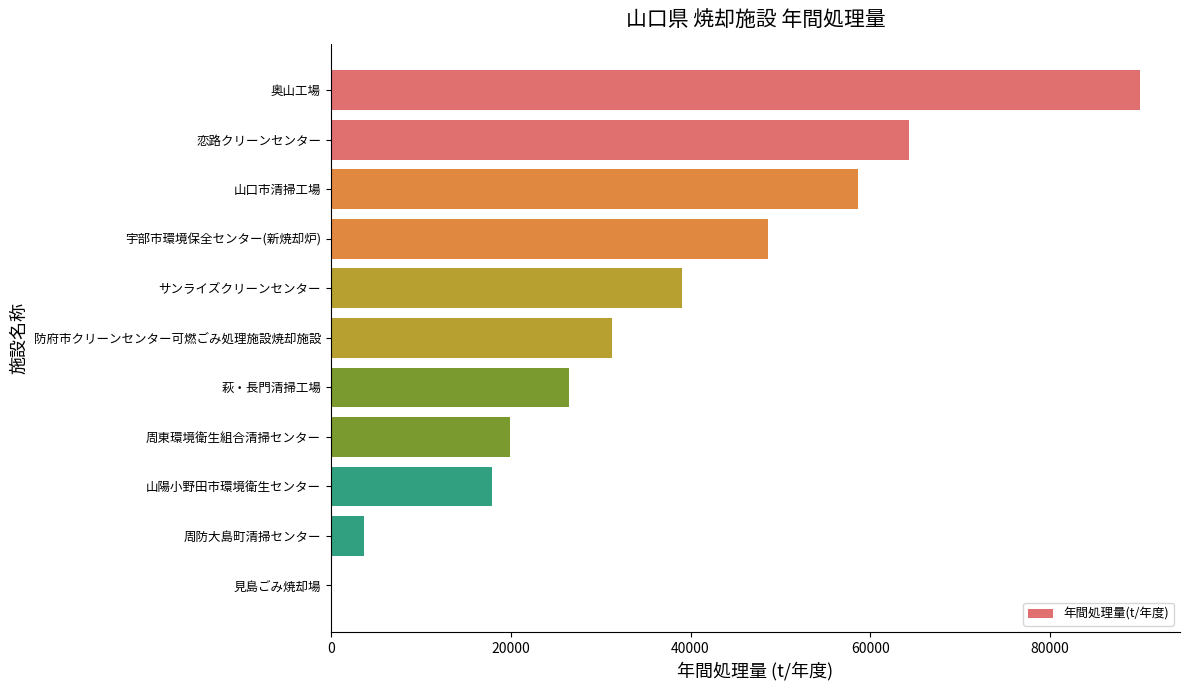

What is the sum of all values?

400007